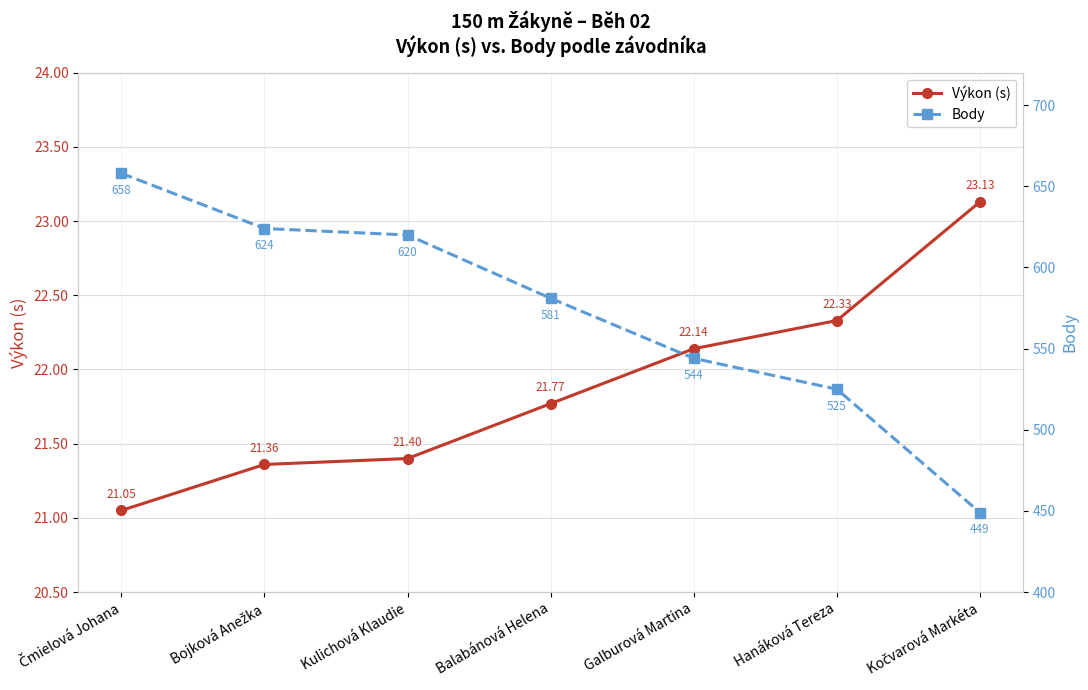

True or false: Výkon (s) and Body cross at least once.

False